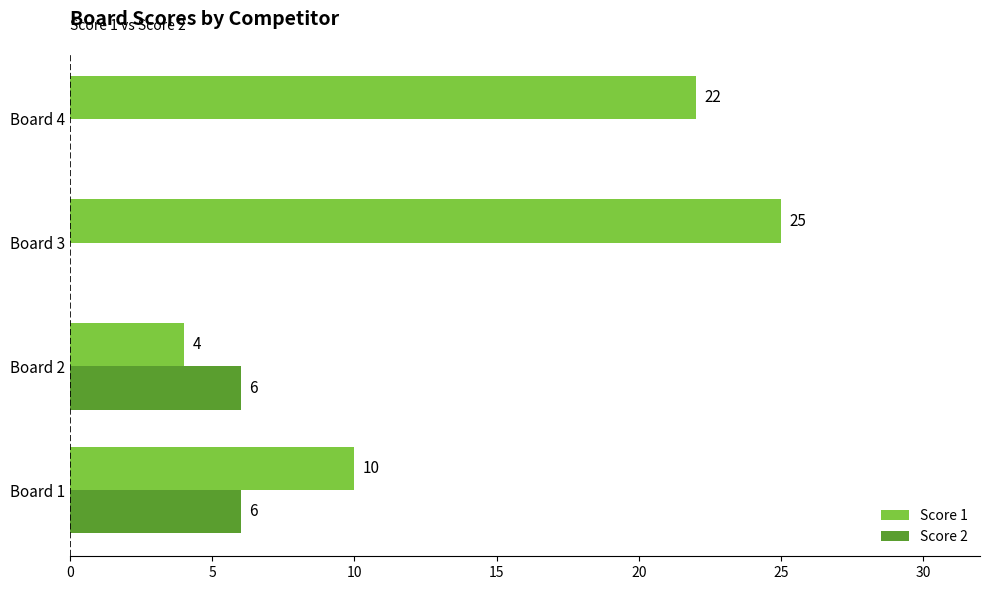

The Score 1 series shows 38 at Board 3. True or false?

False